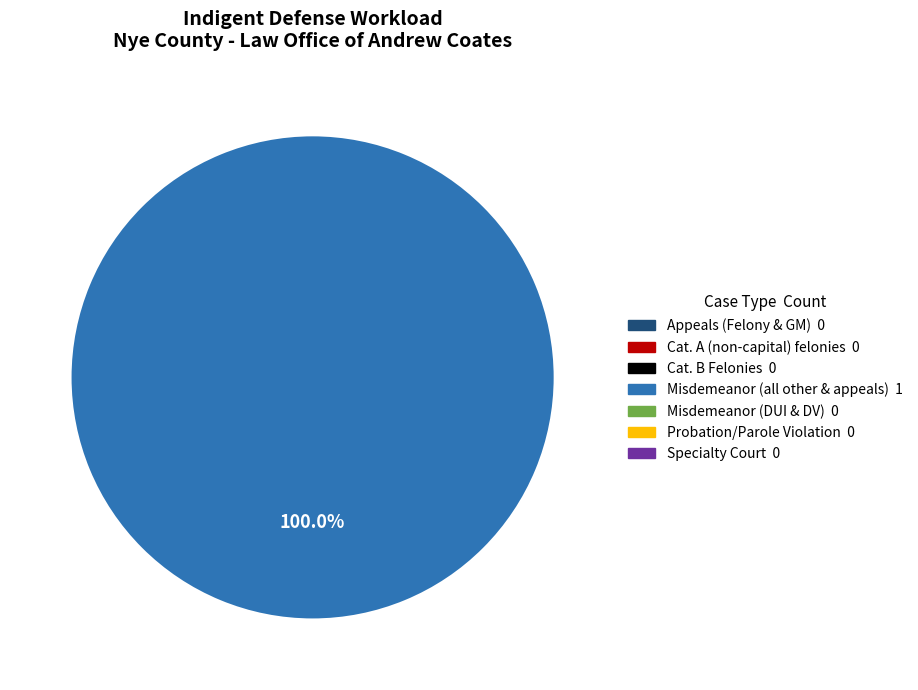

Is there a majority slice in this chart?

Yes